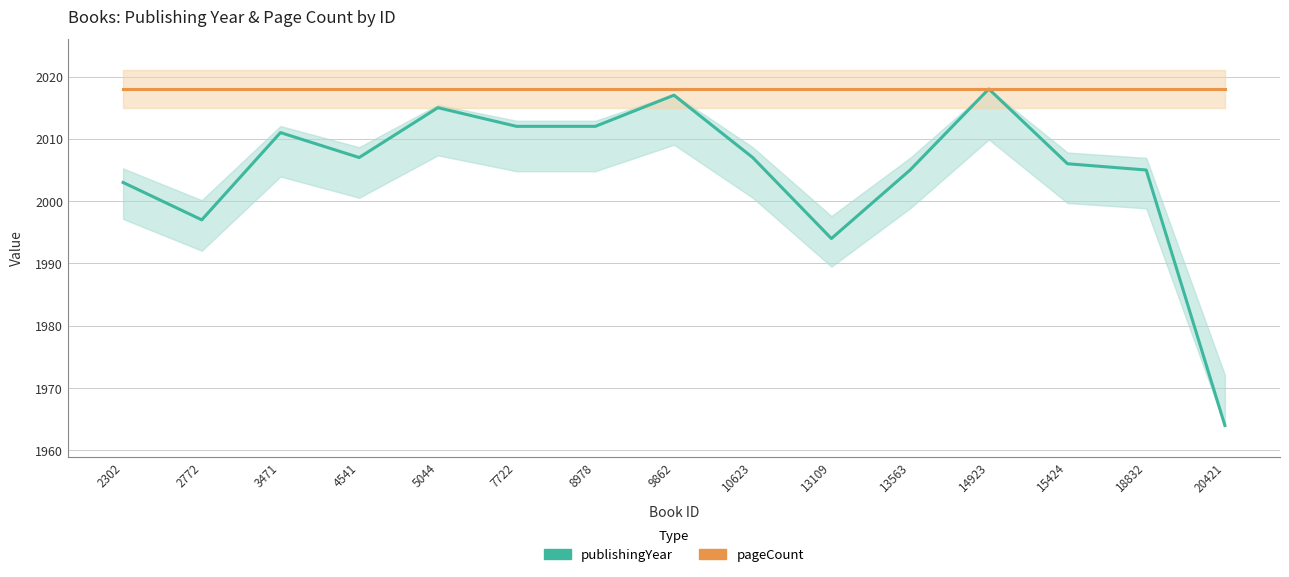

Which series has the widest spread of values?

publishingYear